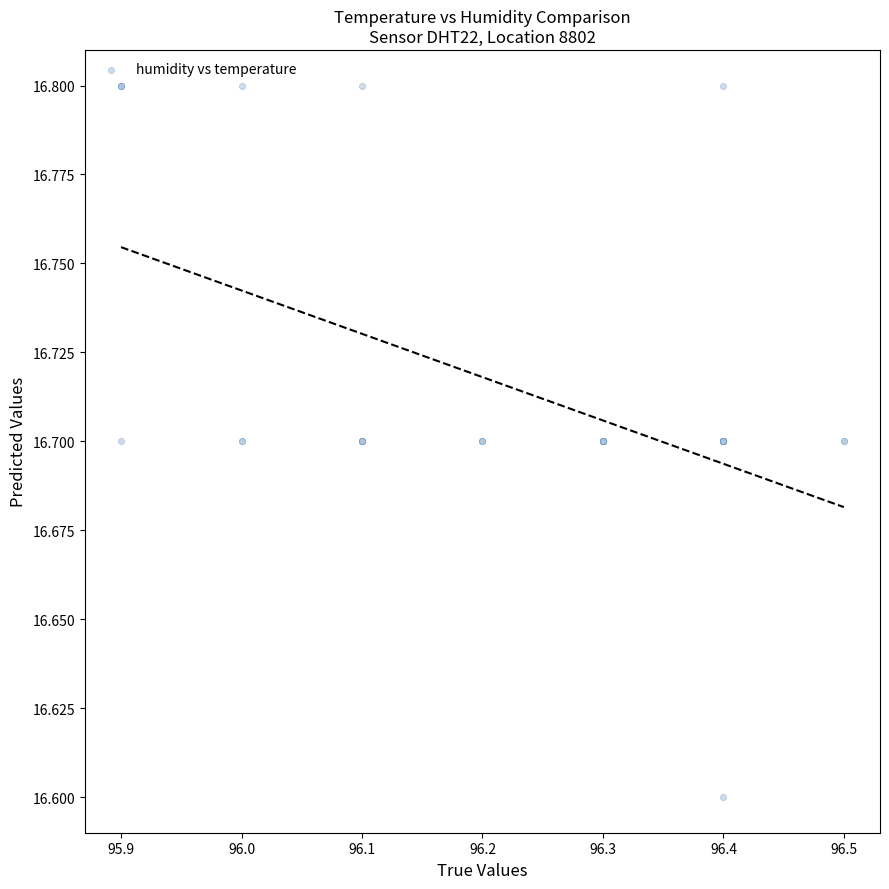

What Y value in the scatter plot is closest to 16?

16.6